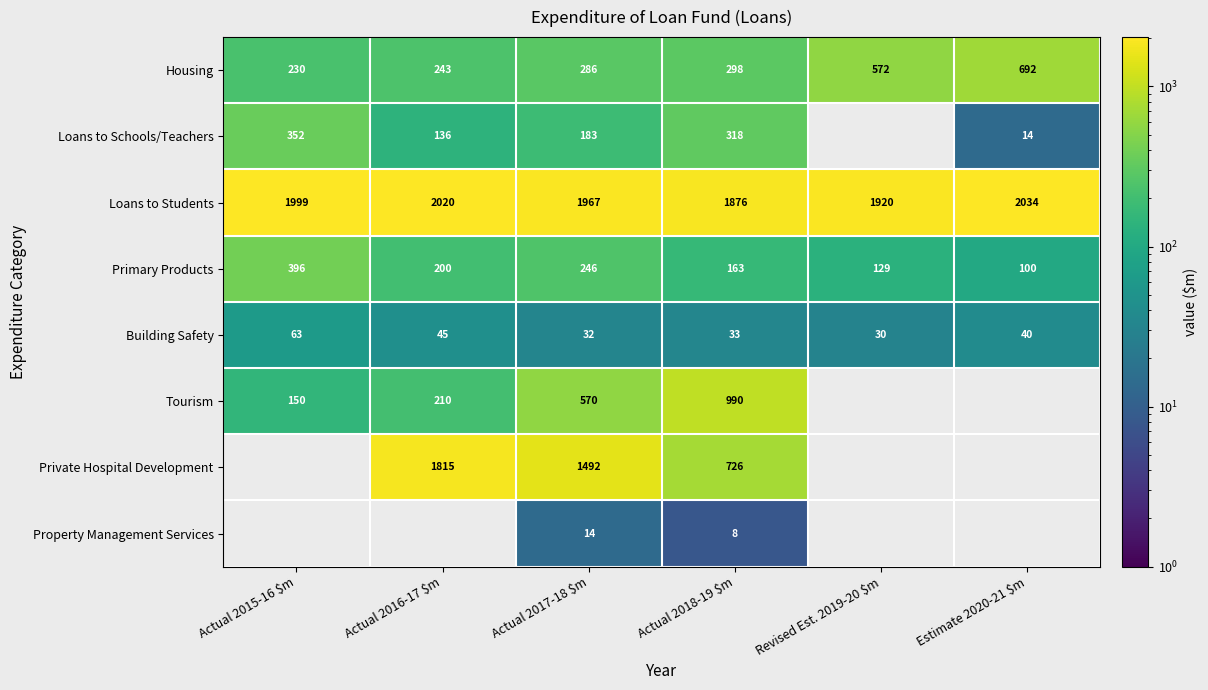

Which category has the highest value in the Primary Products series?

Actual 2015-16 $m